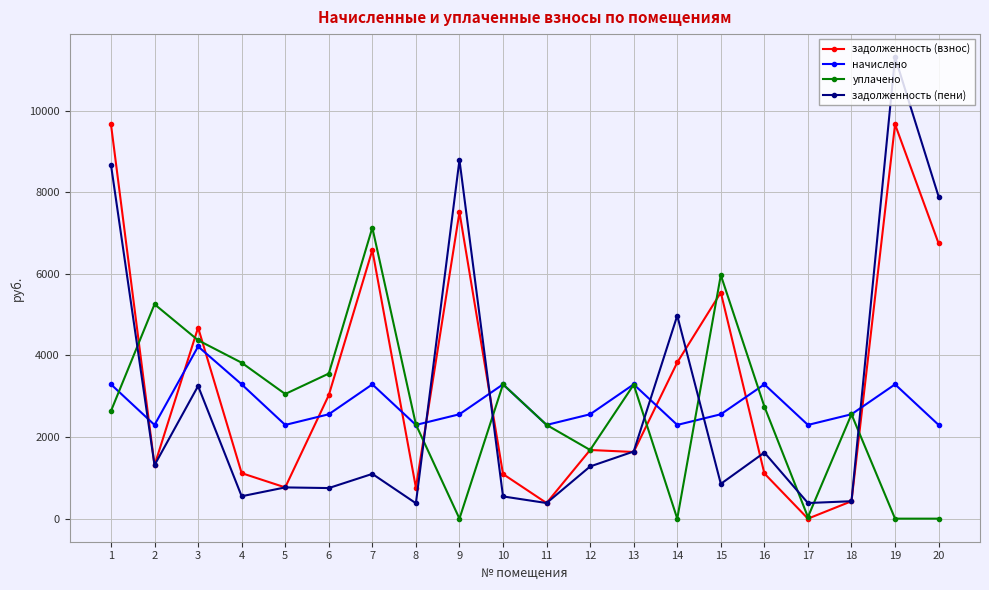

Is the value of начислено at 20 greater than the value of уплачено at 18?

No